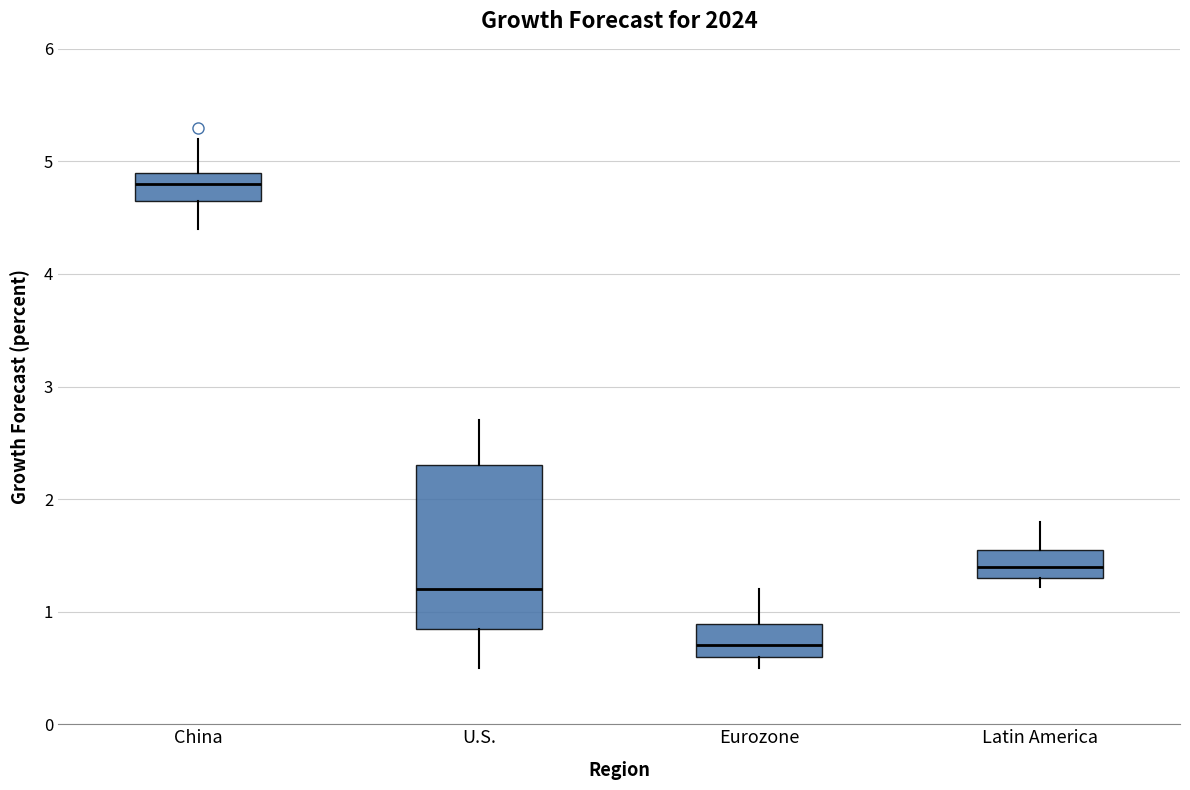

Comparing the boxes themselves (not the whiskers), which one is the tallest?

U.S.